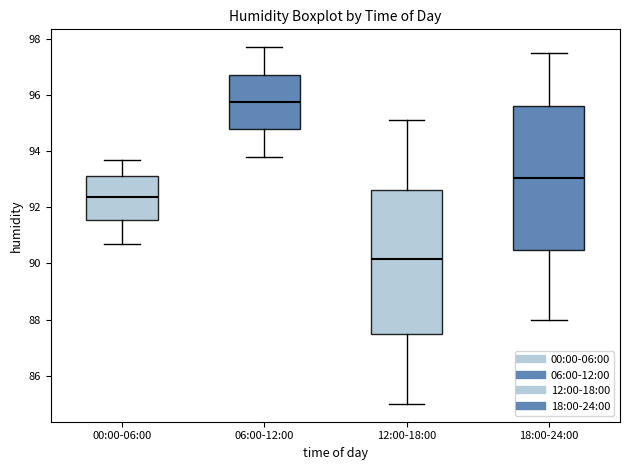

Which box has the lowest median line?

12:00-18:00